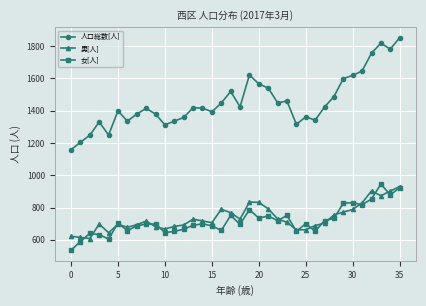

True or false: 男[人] has more than 0 points higher than both neighbors.

True